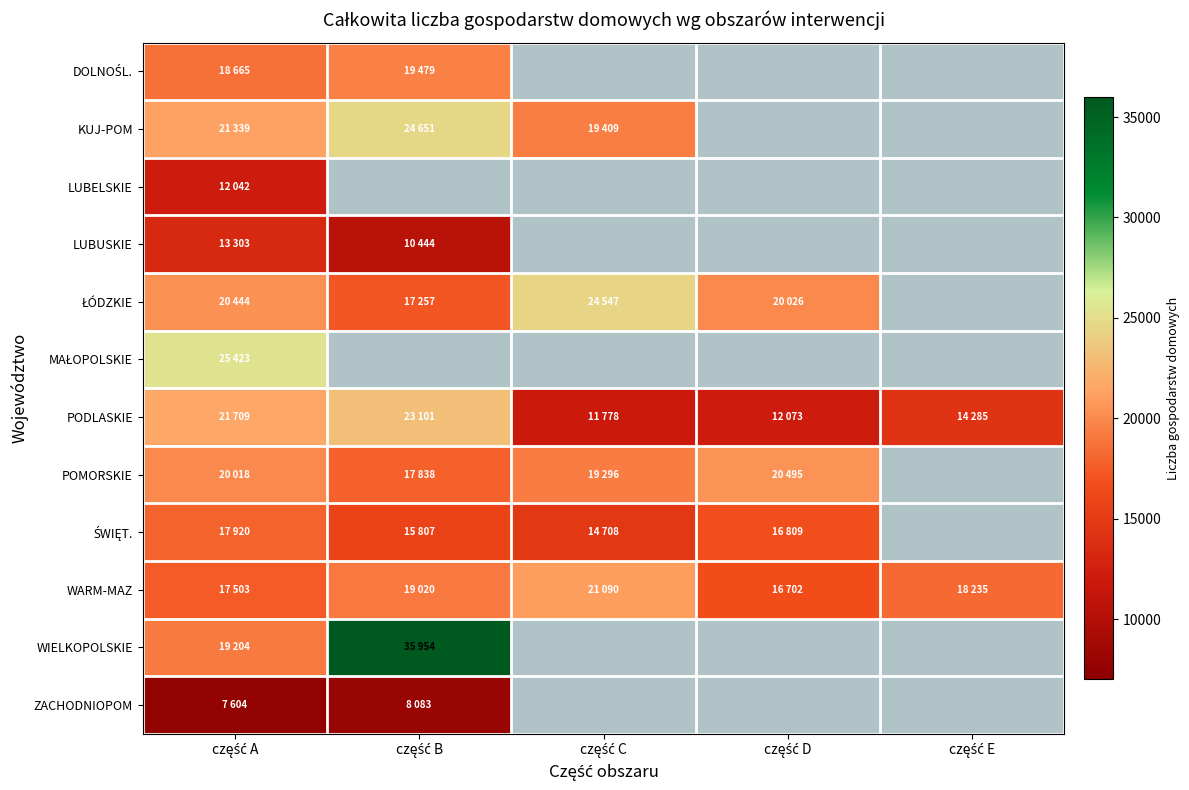

What is the difference between the highest and lowest values at część A?

17819.0